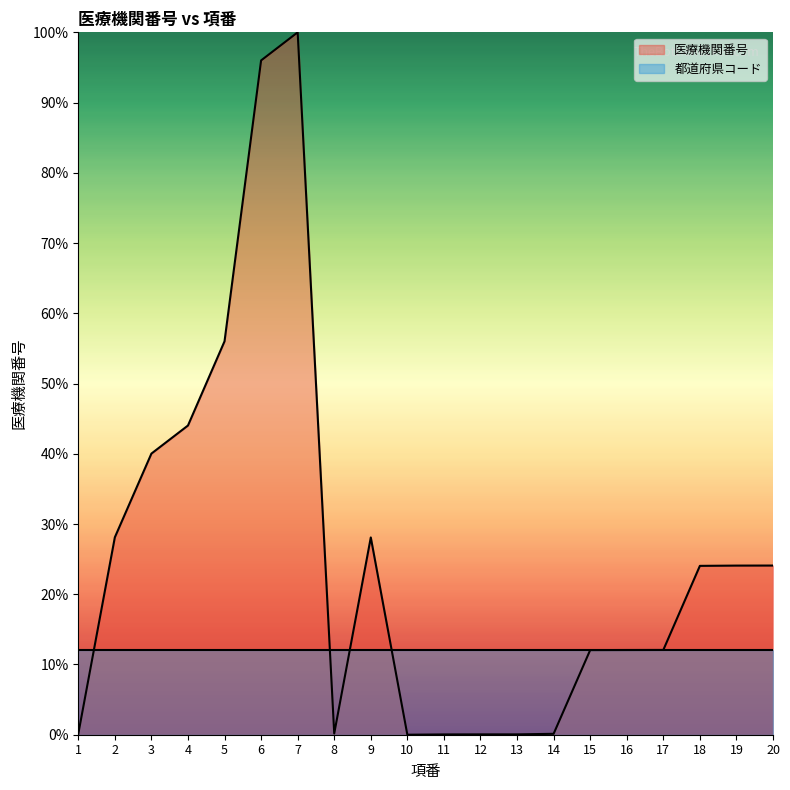

List the labels in order of value, smallest first.

10, 11, 12, 13, 1, 14, 8, 15, 16, 17, 18, 19, 20, 9, 2, 3, 4, 5, 6, 7